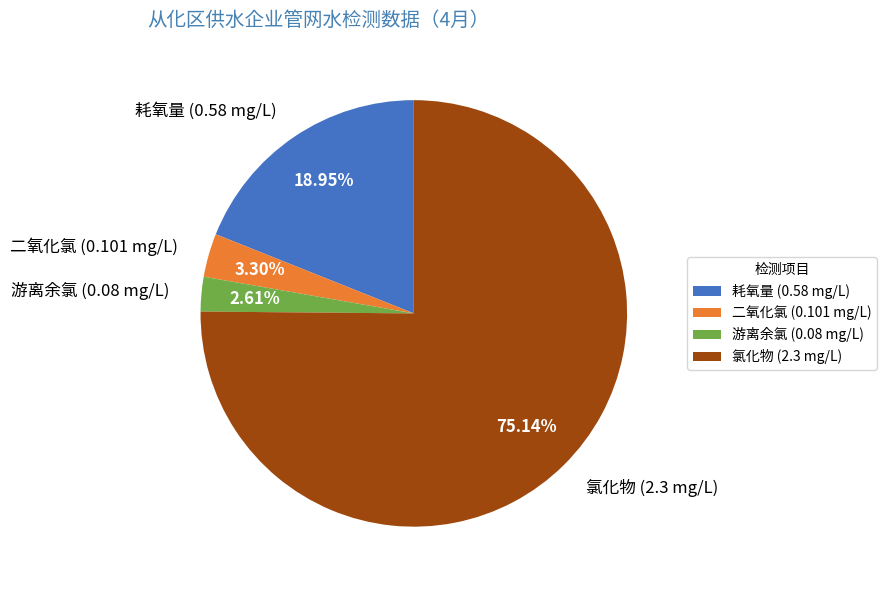

What portion of the pie excludes 氯化物 (2.3 mg/L)?

24.9%